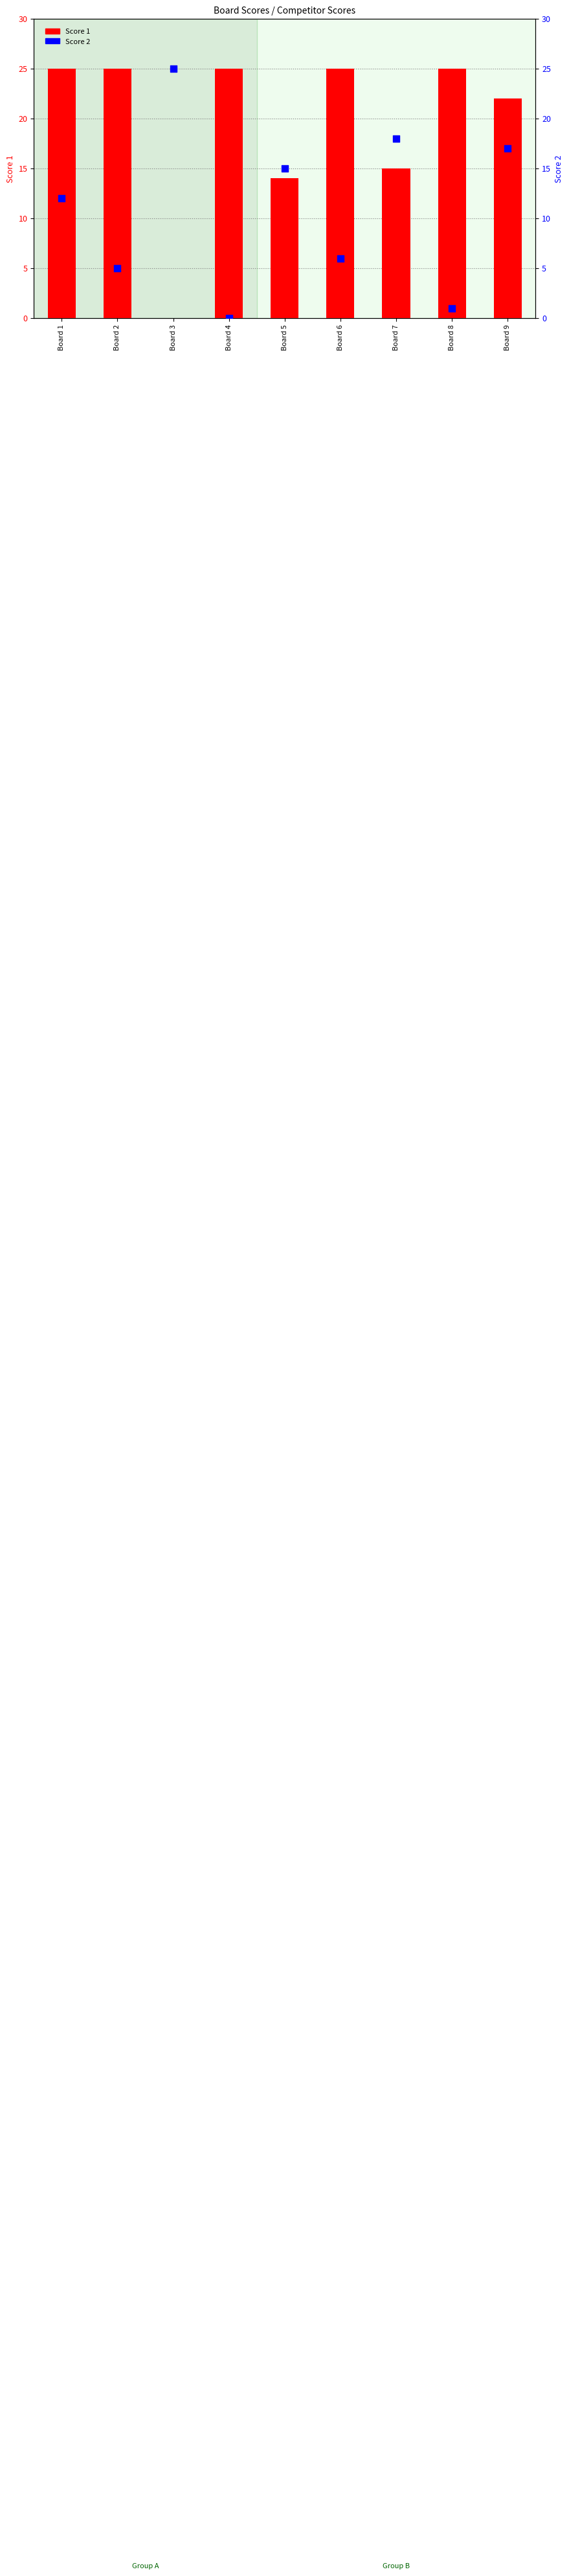

Which series contains the lowest Y value?

Score 1